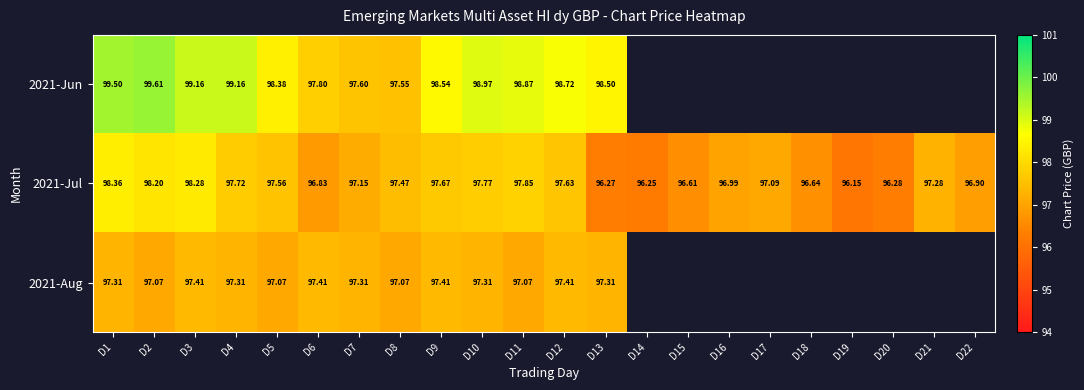

What is the lowest value of the 2021-Jul series?

96.2